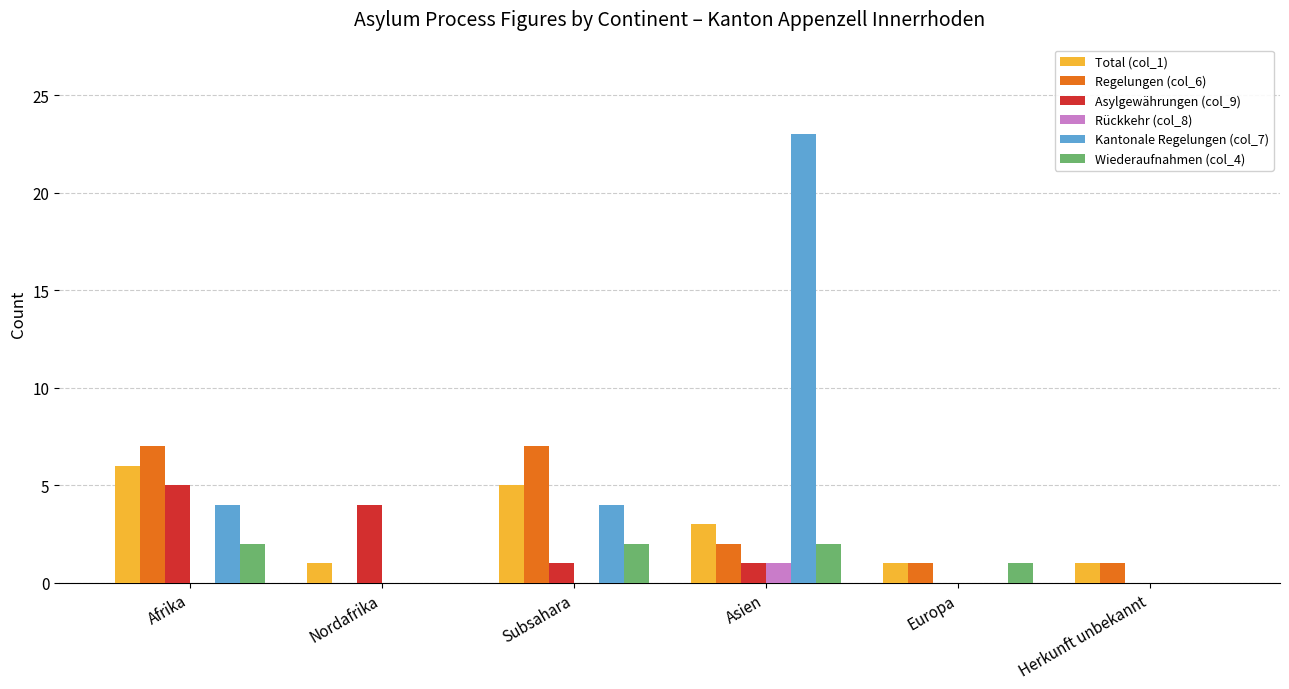

Between Afrika and Nordafrika, which series saw the biggest shift?

Regelungen (col_6)